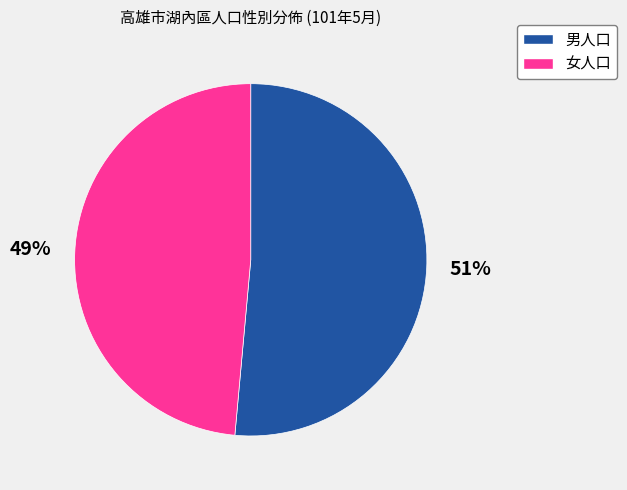

To the nearest percent, what is the combined percentage of 男人口 and 女人口?

100%